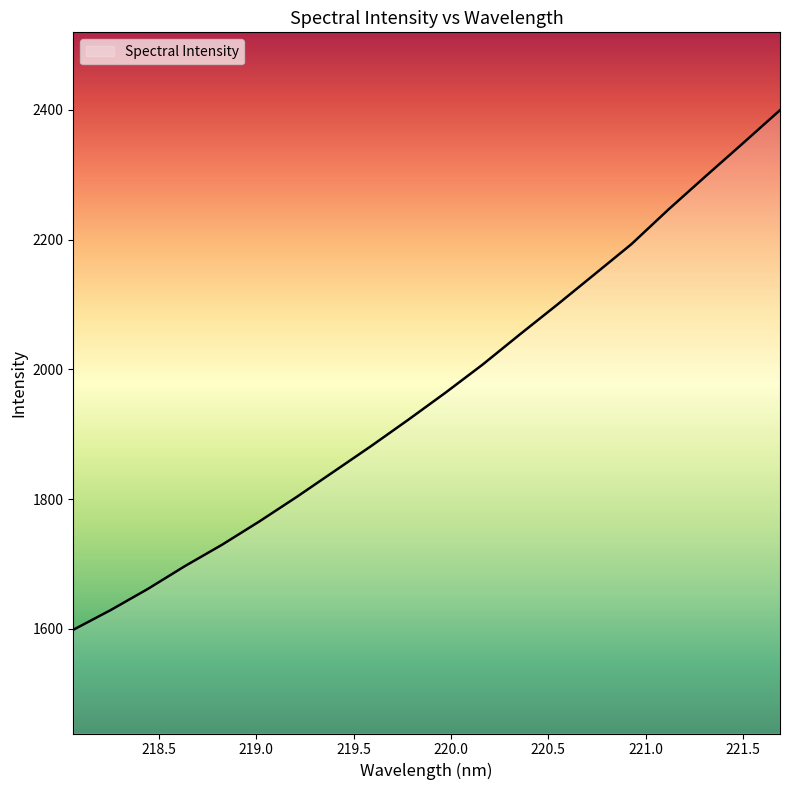

What is the difference between the maximum and minimum values?

801.1